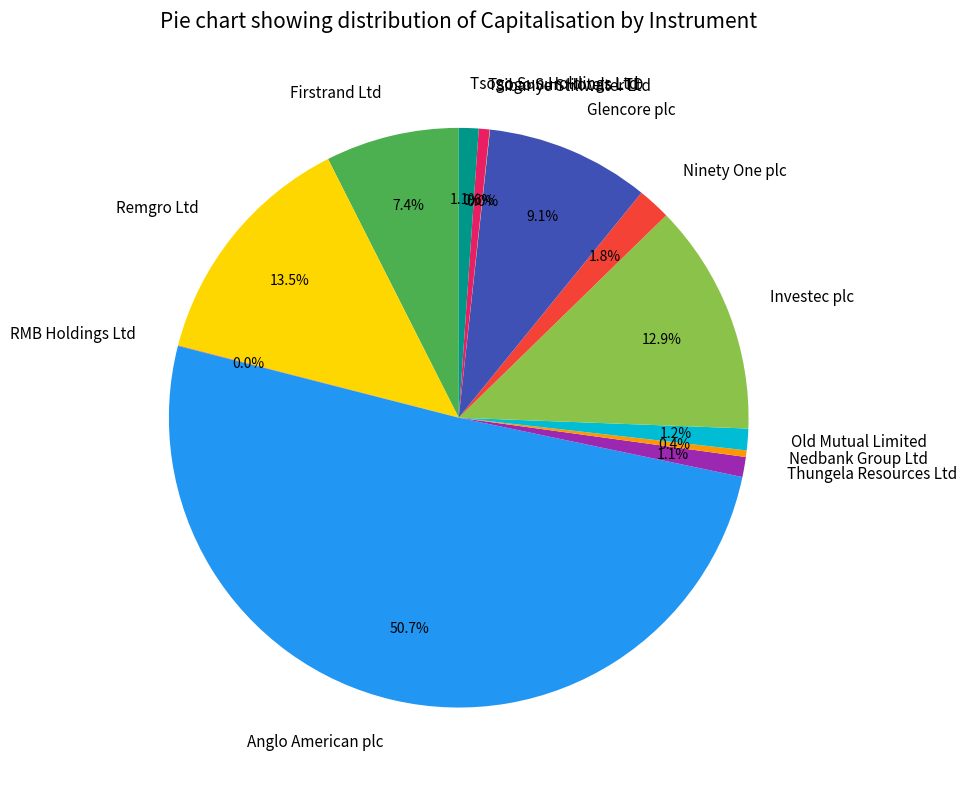

To the nearest percent, what percentage of the pie is Thungela Resources Ltd?

1%